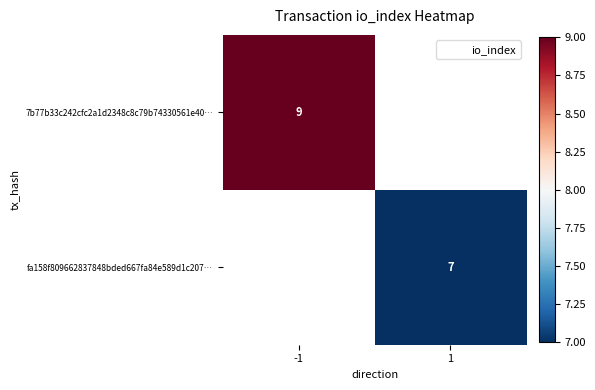

True or false: 7b77b33c242cfc2a1d2348c8c79b74330561e40… has a value of 14.1 at -1.

False